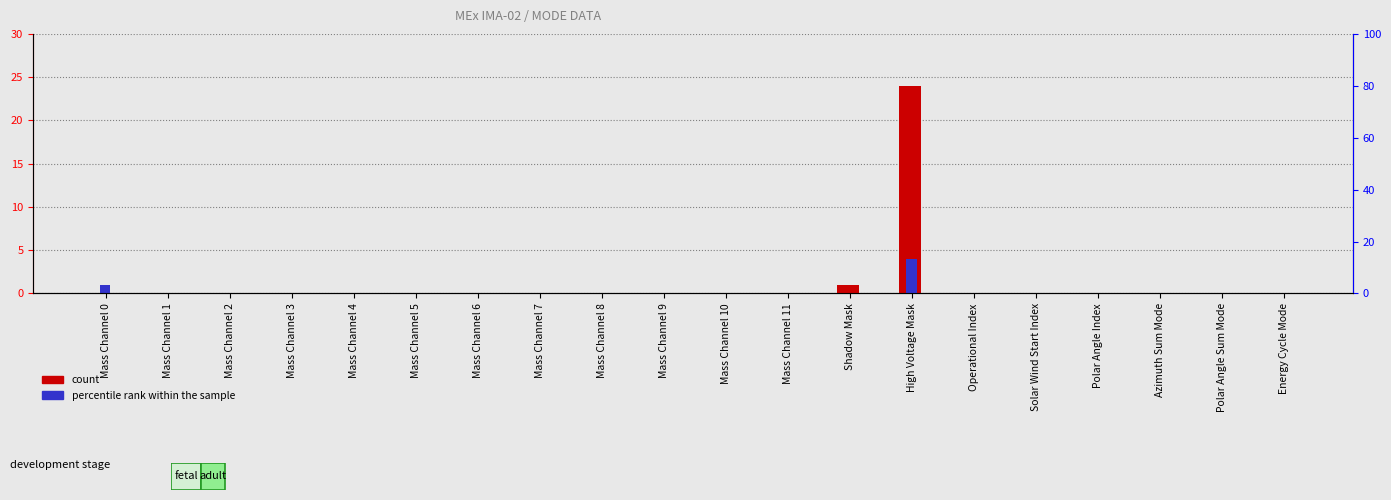

Rank the categories by count value from highest to lowest.

High Voltage Mask, Shadow Mask, Mass Channel 0, Mass Channel 1, Mass Channel 2, Mass Channel 3, Mass Channel 4, Mass Channel 5, Mass Channel 6, Mass Channel 7, Mass Channel 8, Mass Channel 9, Mass Channel 10, Mass Channel 11, Operational Index, Solar Wind Start Index, Polar Angle Index, Azimuth Sum Mode, Polar Angle Sum Mode, Energy Cycle Mode